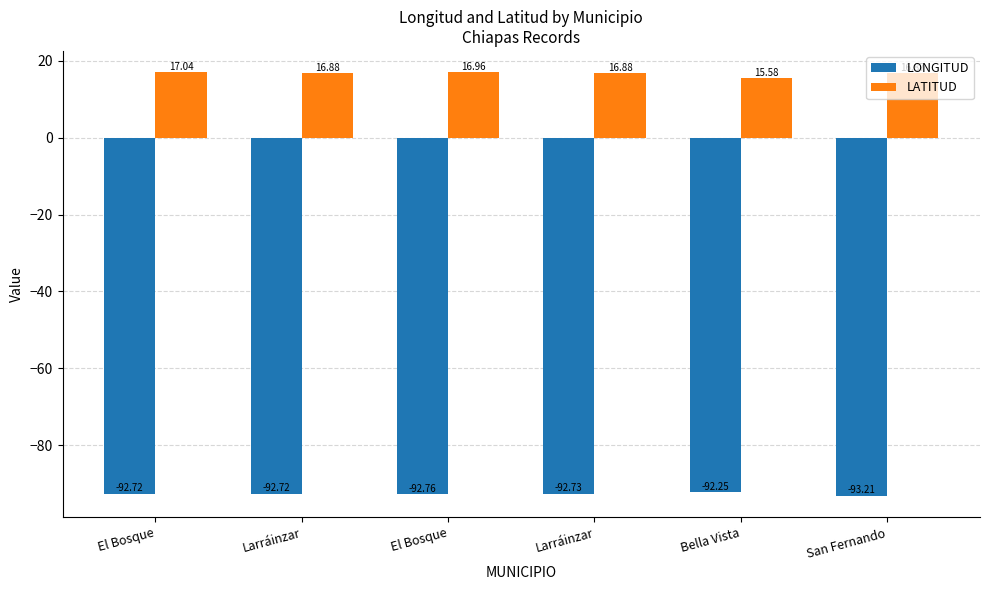

Are the bars grouped side by side (vs. stacked)?

Yes